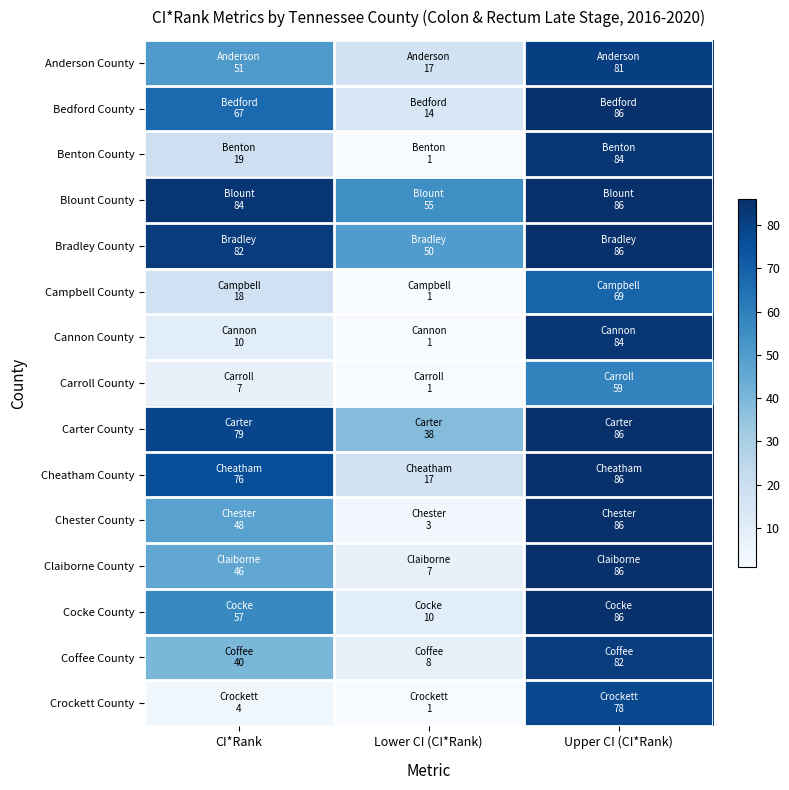

What is the maximum value shown in the chart?

86